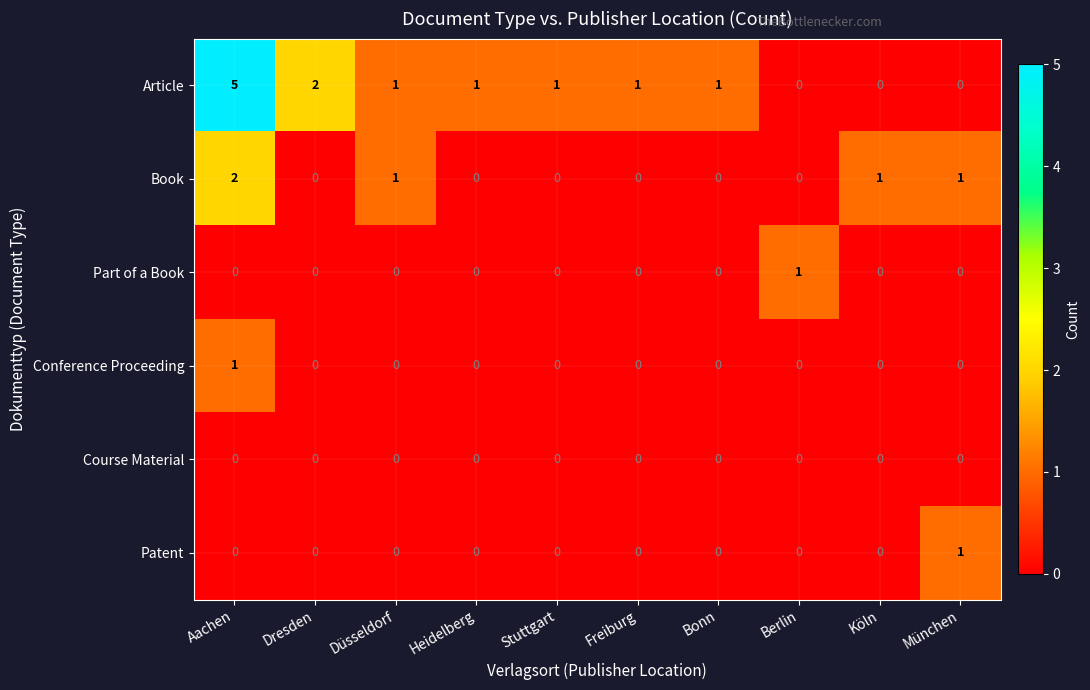

What is the difference between the maximum and minimum values in the Article series?

5